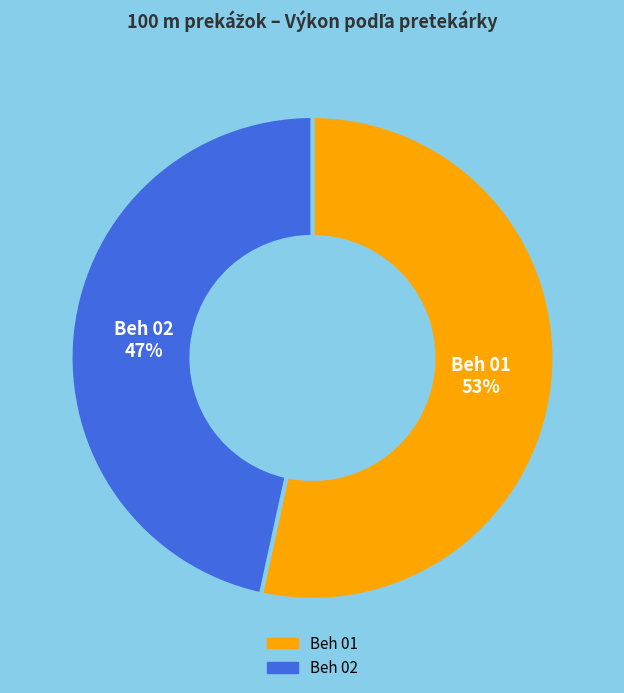

Which category has the smallest portion of the pie?

Beh 02